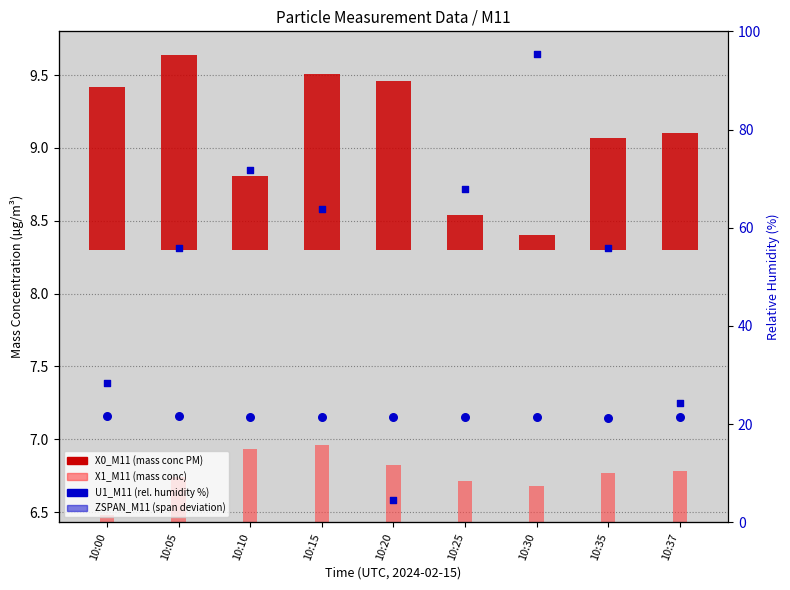

Which series contains the lowest Y value?

X1_M11 (mass conc)